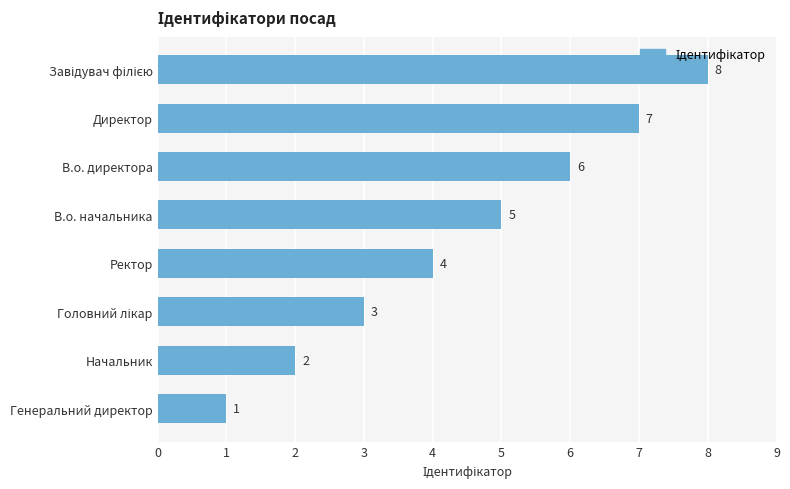

Count the values in the range 3 to 7.

5